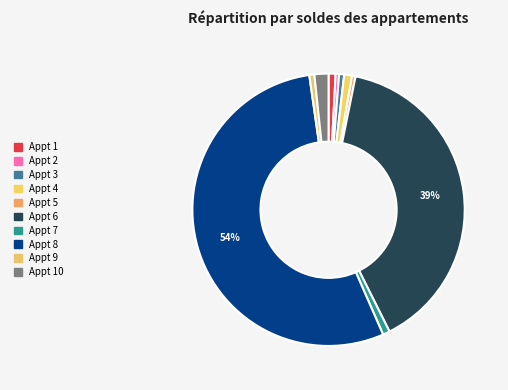

How many segments does this pie chart have?

10